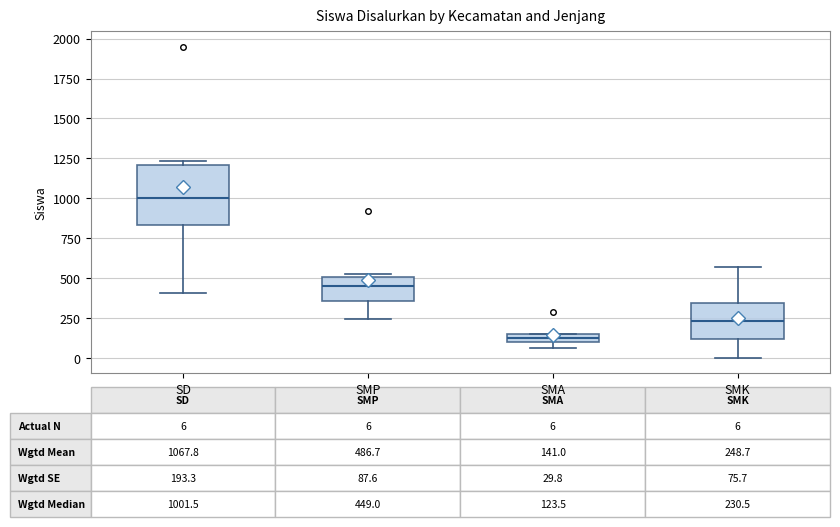

Which box is the tallest, from its lower edge to its upper edge?

SD